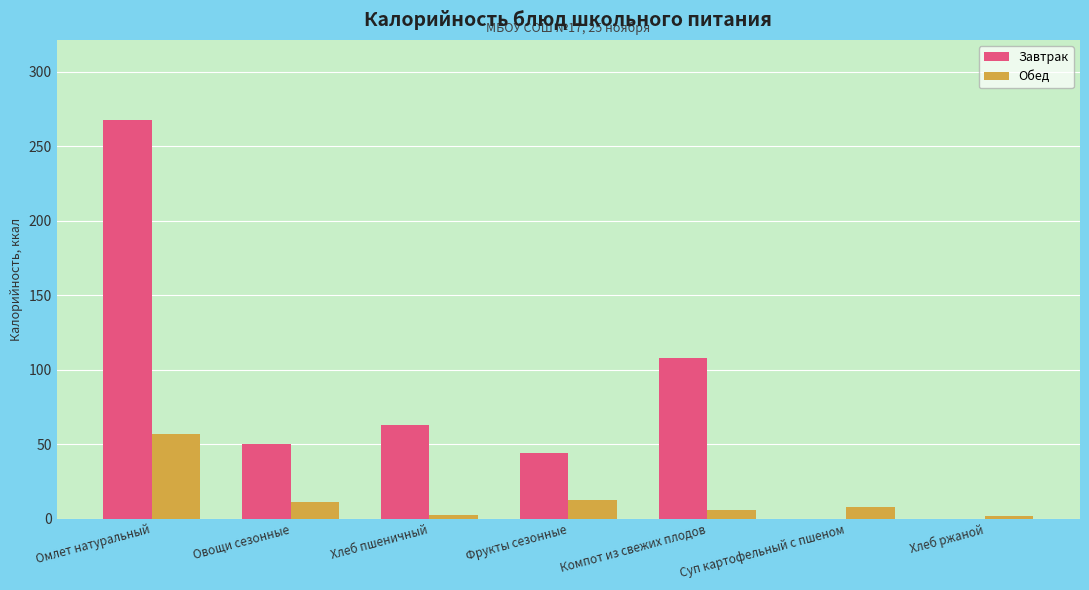

Count the number of data series in this chart.

2